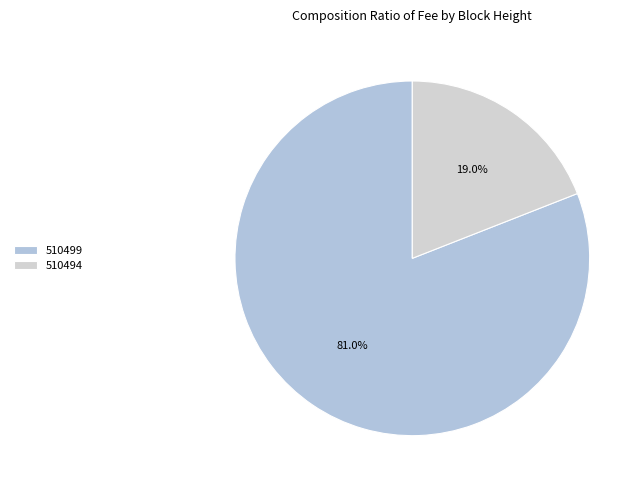

True or false: 510499 accounts for 81% of the total.

True